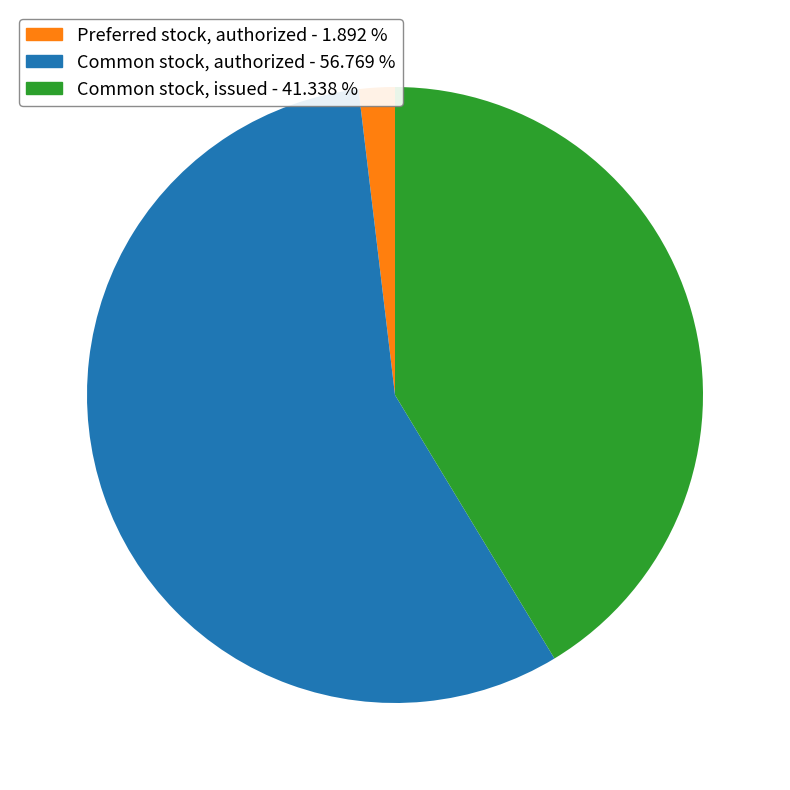

Do Preferred stock, authorized and Common stock, authorized together represent more than half of the pie?

Yes